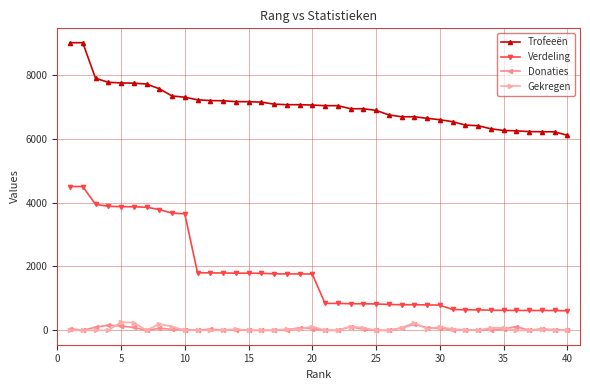

What is the difference between the second highest and minimum values in the Verdeling series?

3890